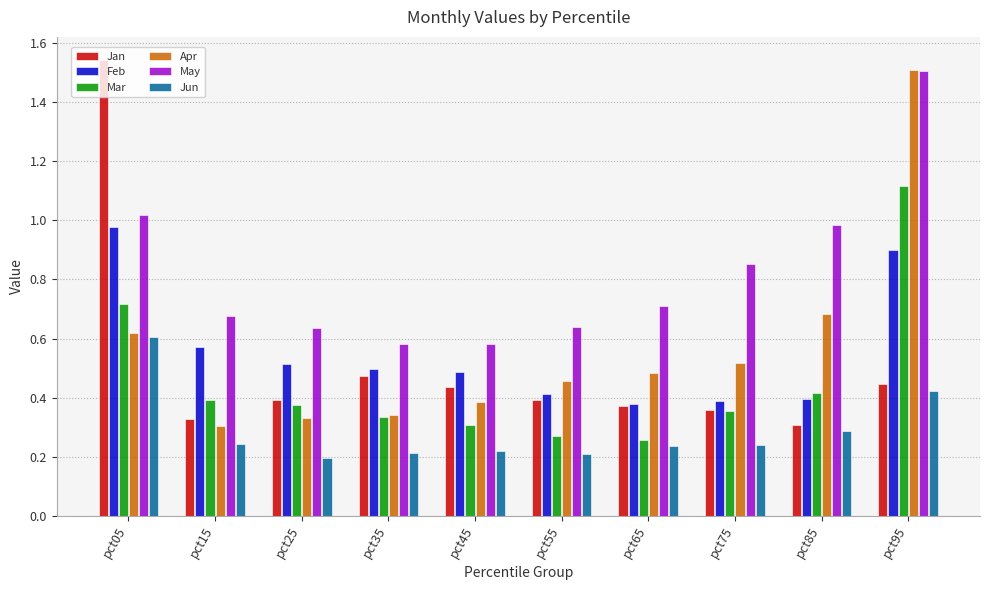

What is the sum of all Jun values?

2.9